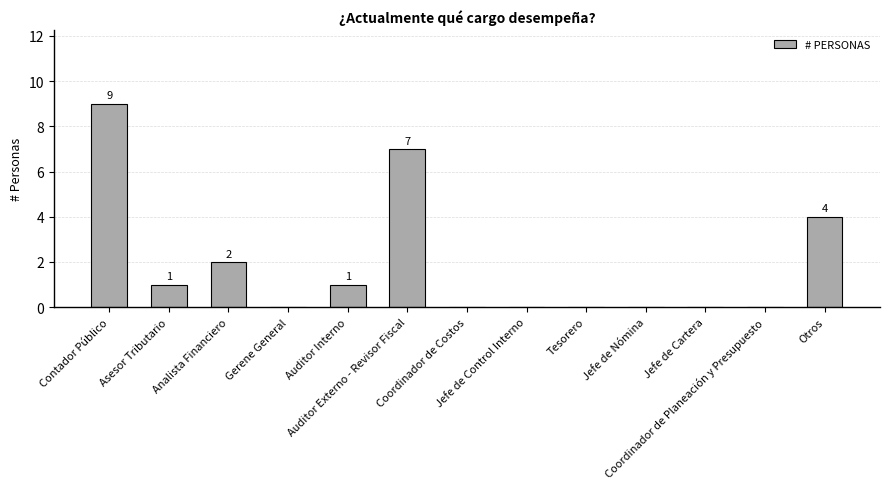

True or false: the data shows 7 at Auditor Externo - Revisor Fiscal.

True